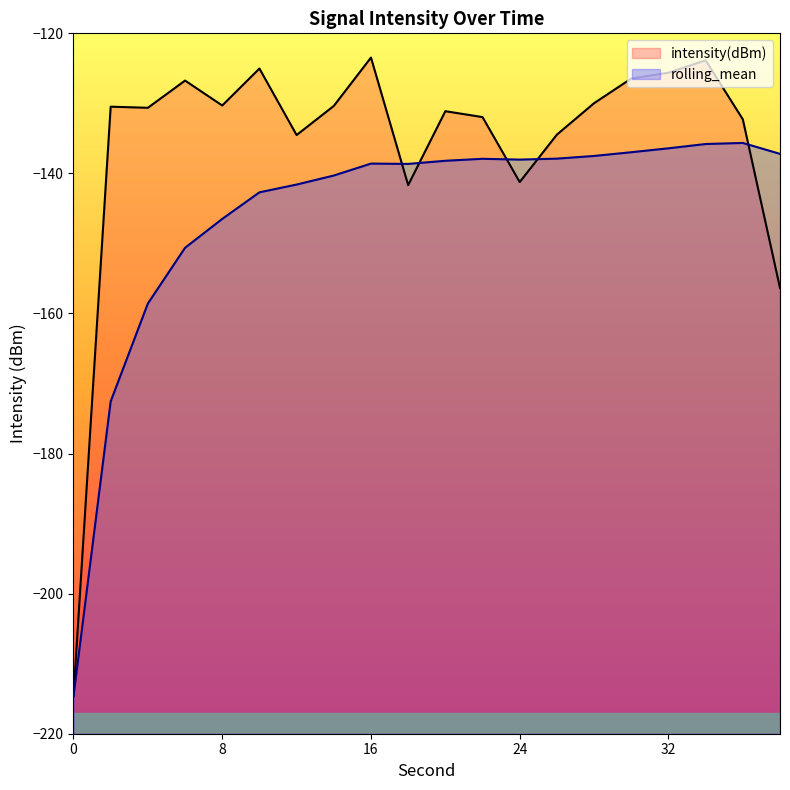

What is the difference between the highest and lowest values at 36?

3.4